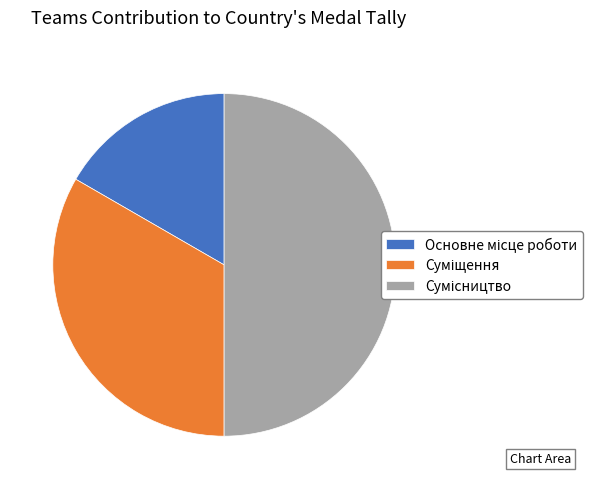

What is the smallest slice in the pie chart?

Основне місце роботи